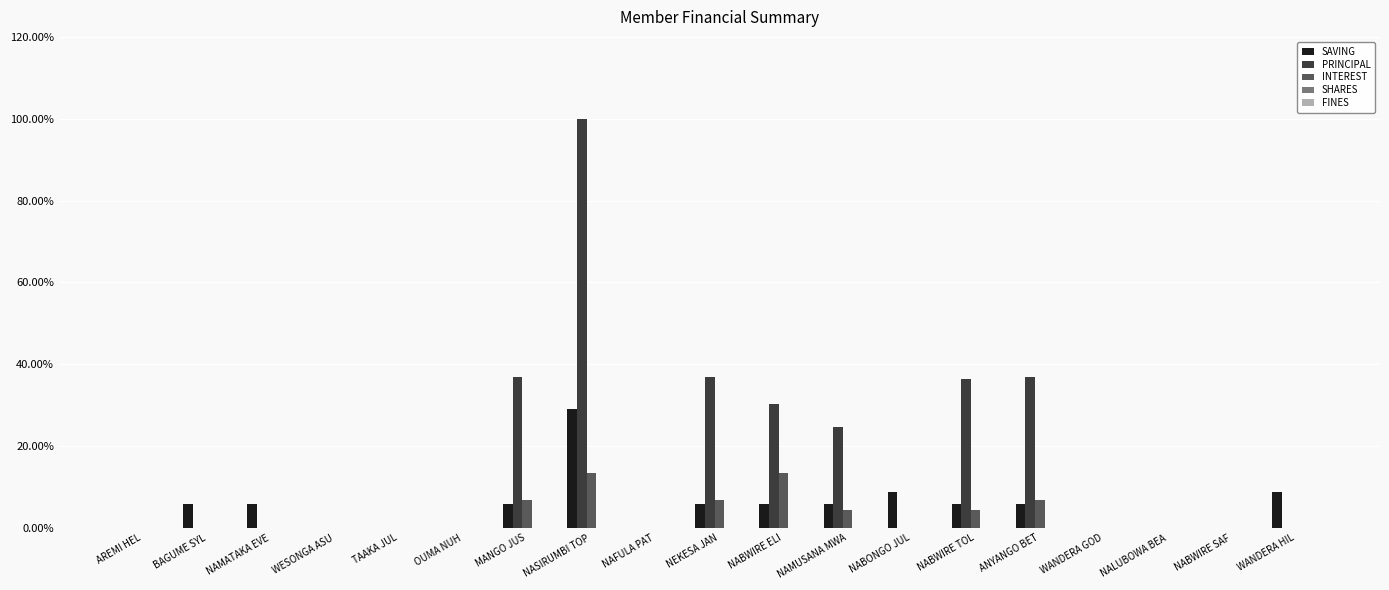

What is the total value across all series at NABWIRE TOL?

46.5